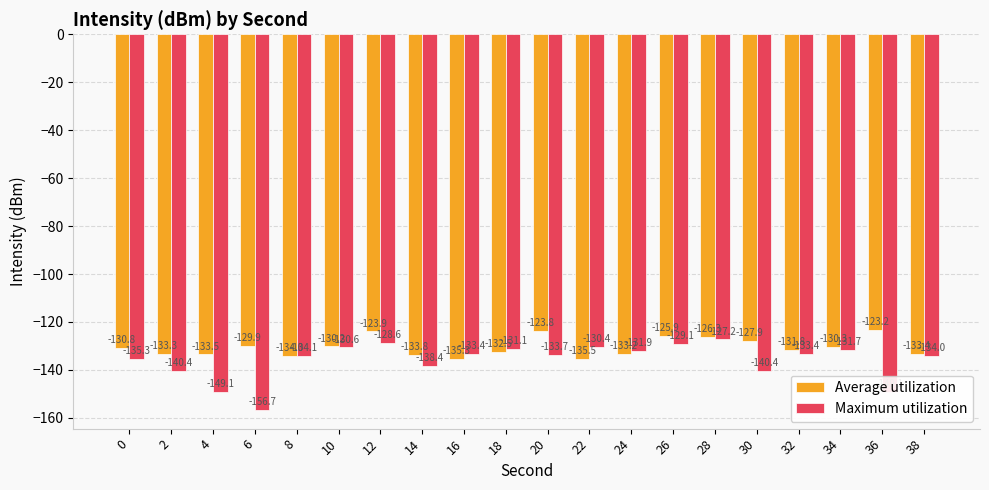

What are all the series names shown in the legend?

Average utilization, Maximum utilization